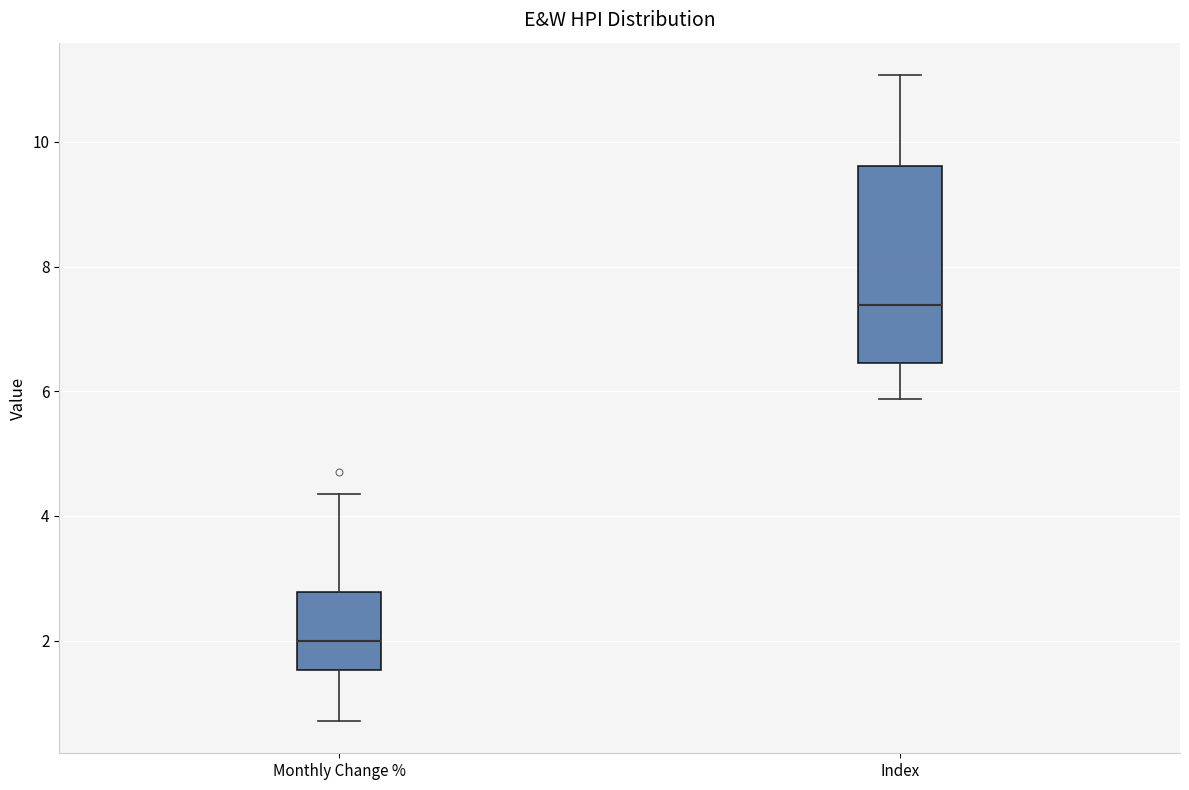

Which box's median line is the highest?

Index